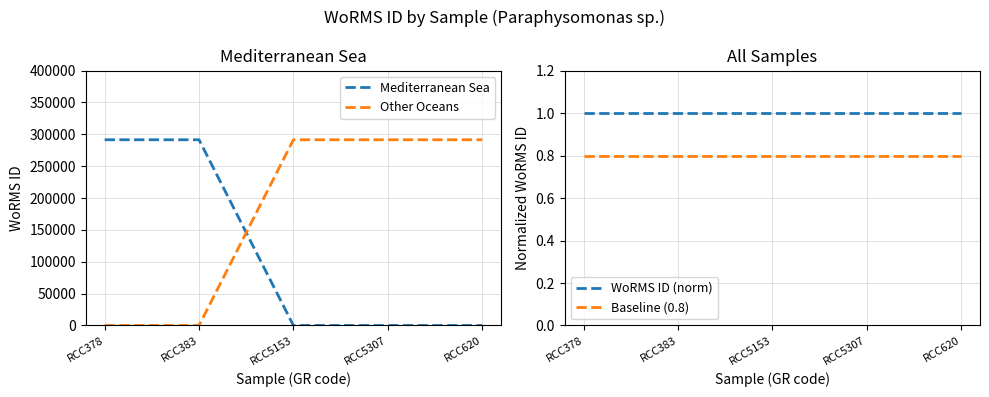

What is the label of the 5th point from the right?

RCC378